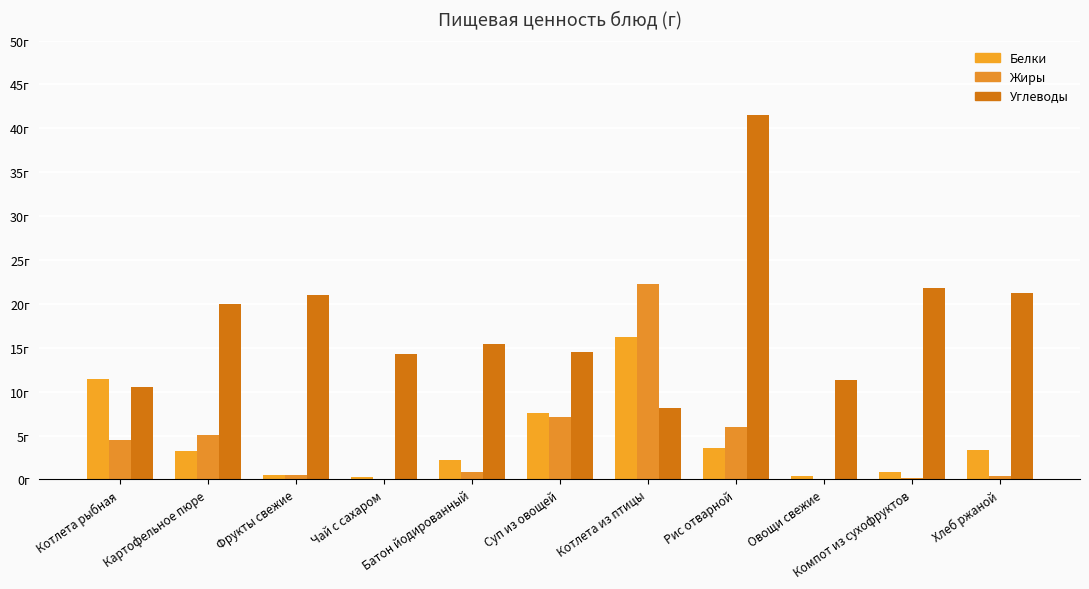

Are the bars grouped side by side (vs. stacked)?

Yes